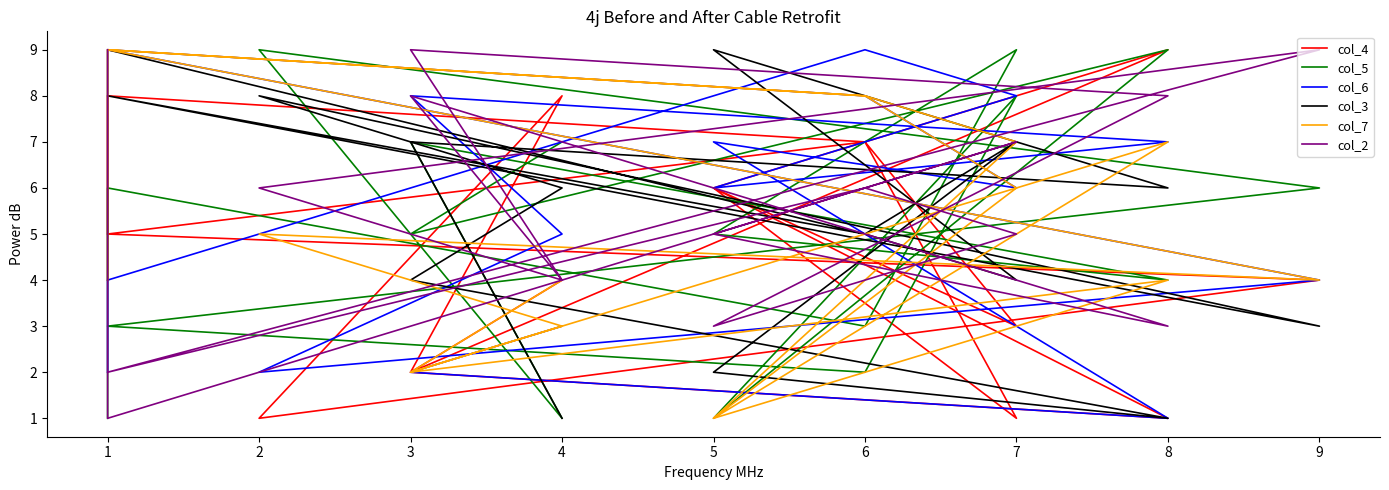

In col_5, how many points are lower than both neighbors (excluding endpoints)?

6